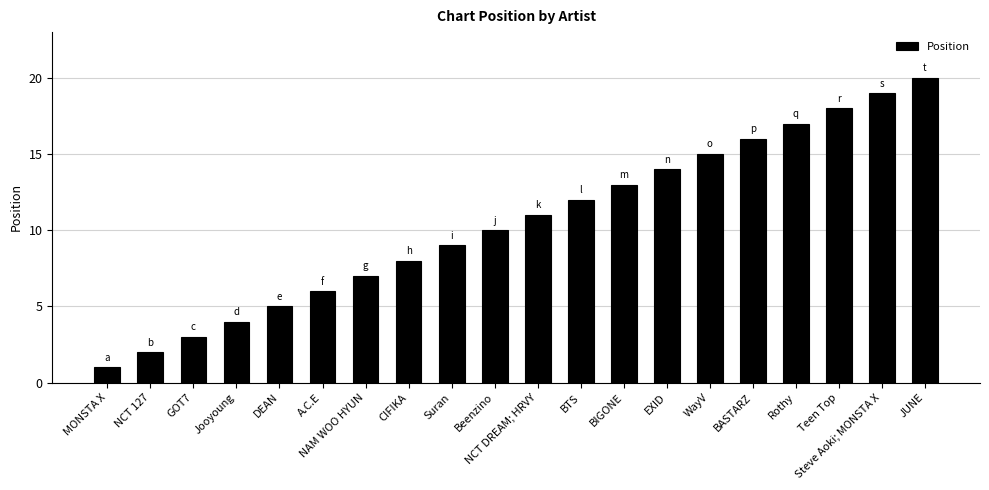

What position from the right is Teen Top?

3